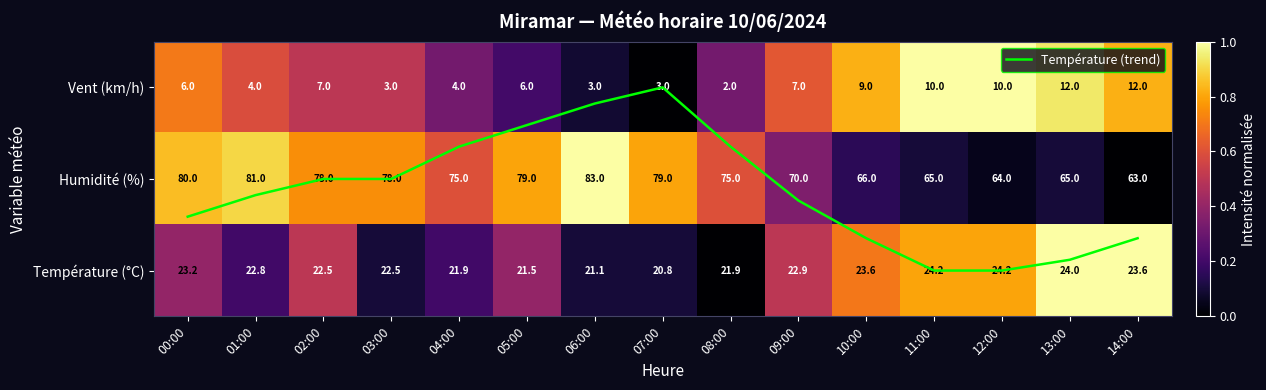

Which series has the largest total across all categories?

Température (trend)